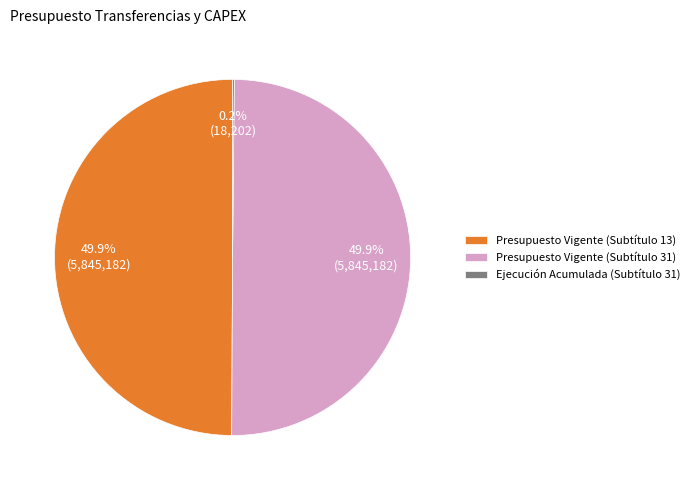

Combined, do Presupuesto Vigente (Subtítulo 31) and Presupuesto Vigente (Subtítulo 13) account for over 50%?

Yes